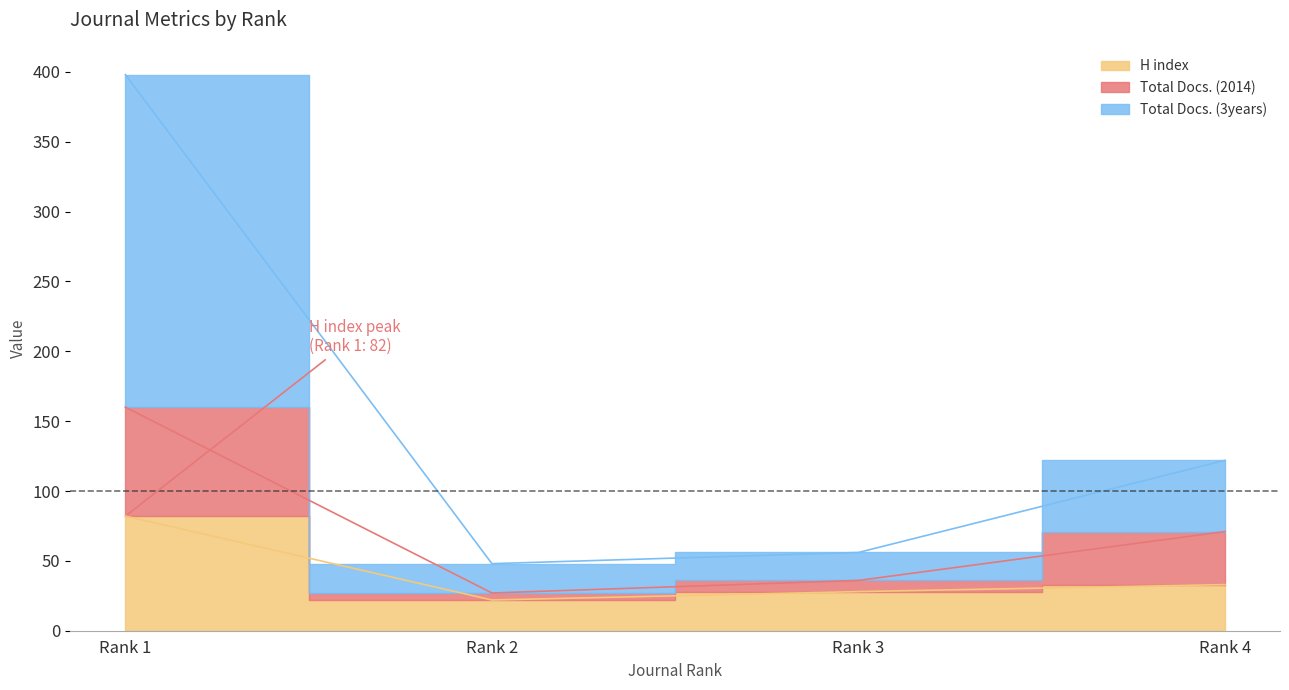

Which category has the lowest value across all series?

Rank 2